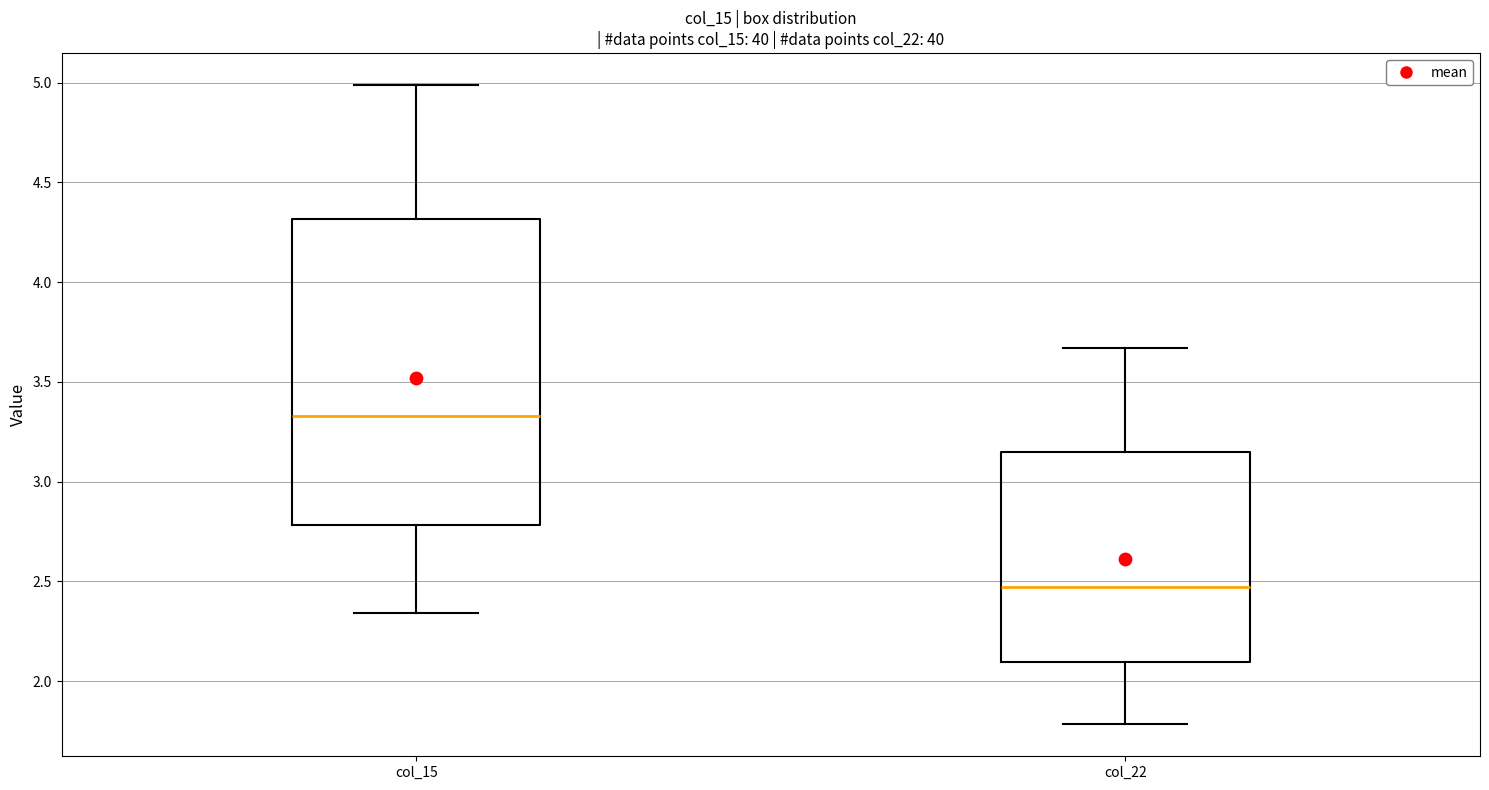

Which box is the tallest, from its lower edge to its upper edge?

col_15